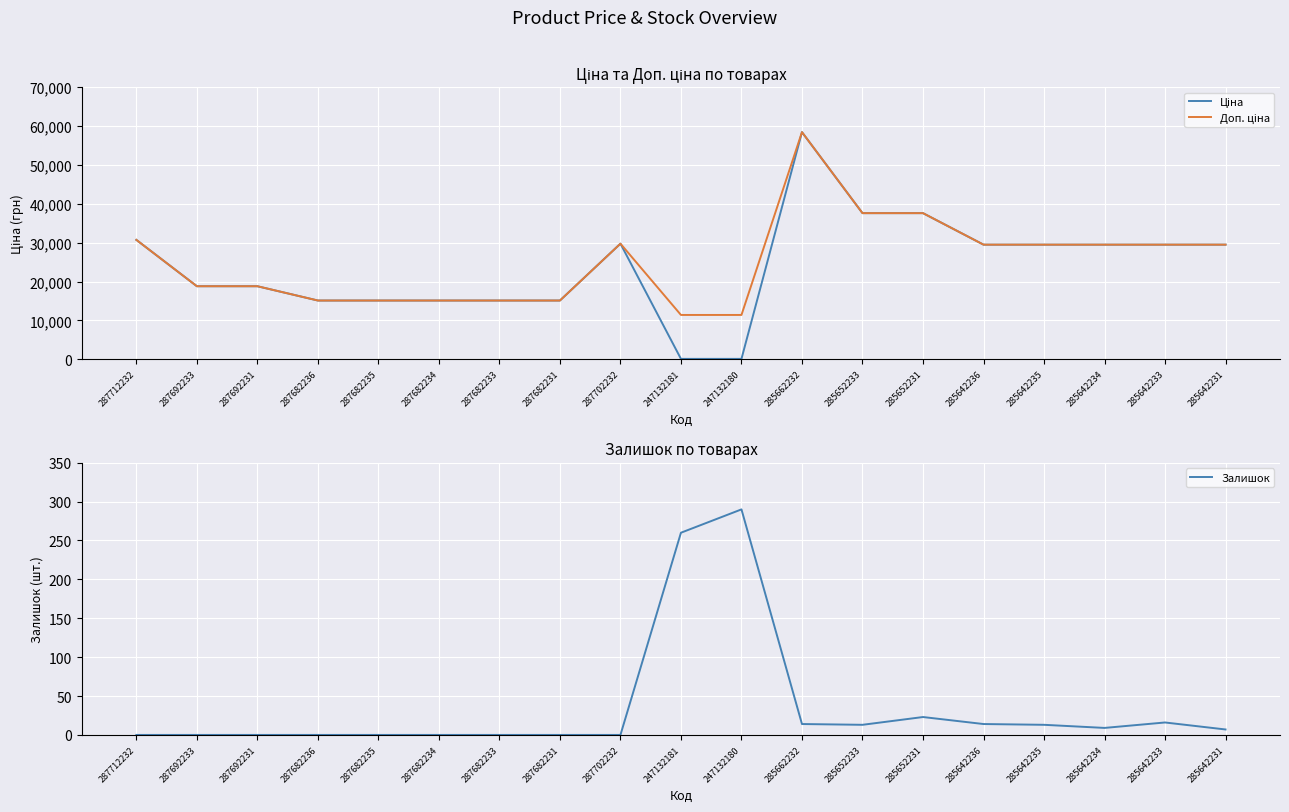

What is the difference between the maximum and minimum values in the Залишок series?

290